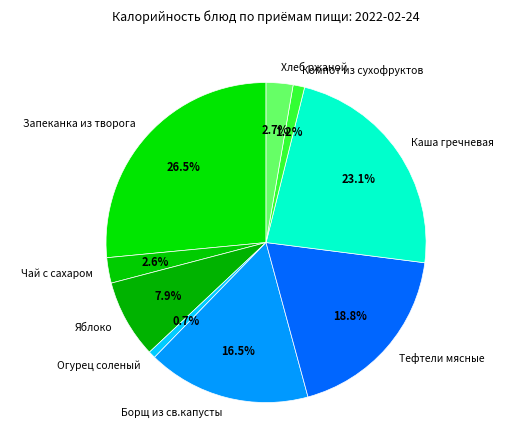

What percentage do Яблоко and Компот из сухофруктов together represent?

9.1%